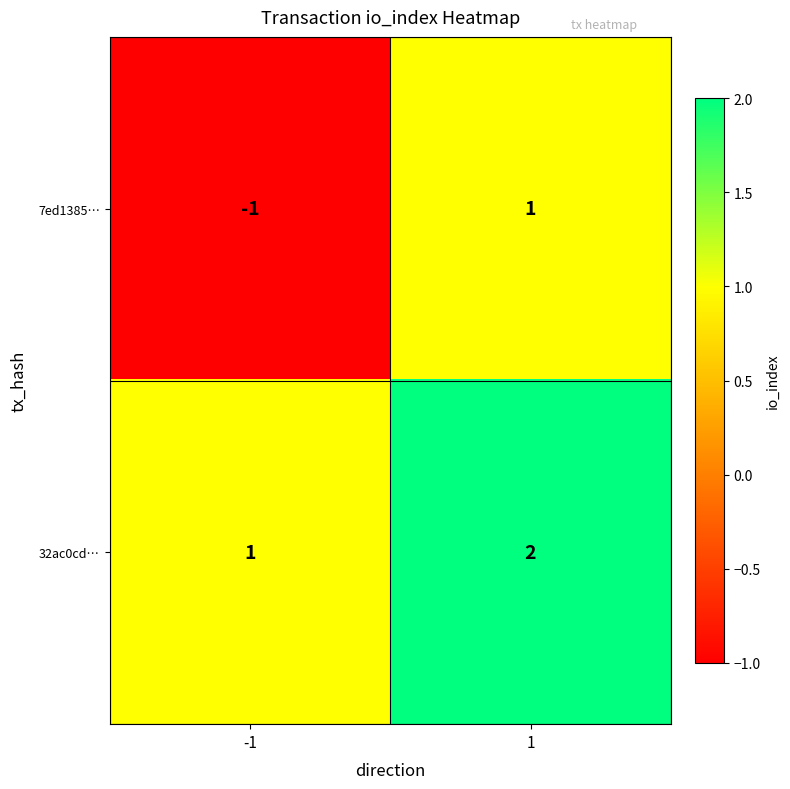

The 32ac0cd… series shows 1 at -1. True or false?

True